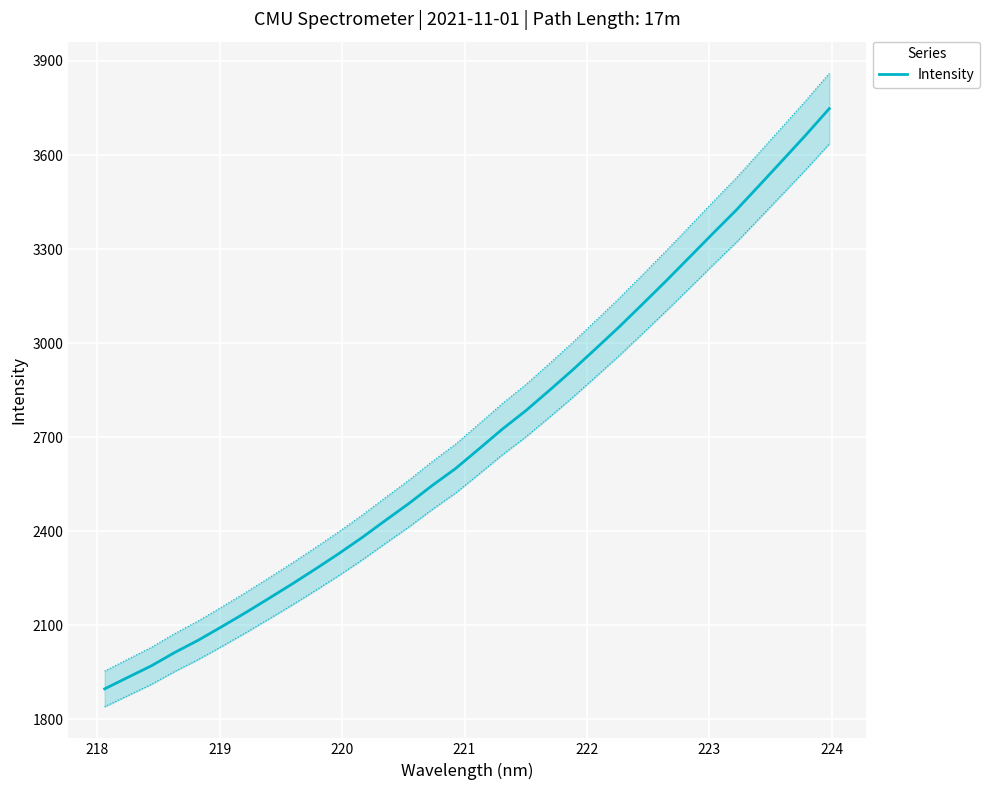

What is the minimum value for Intensity?

1896.9